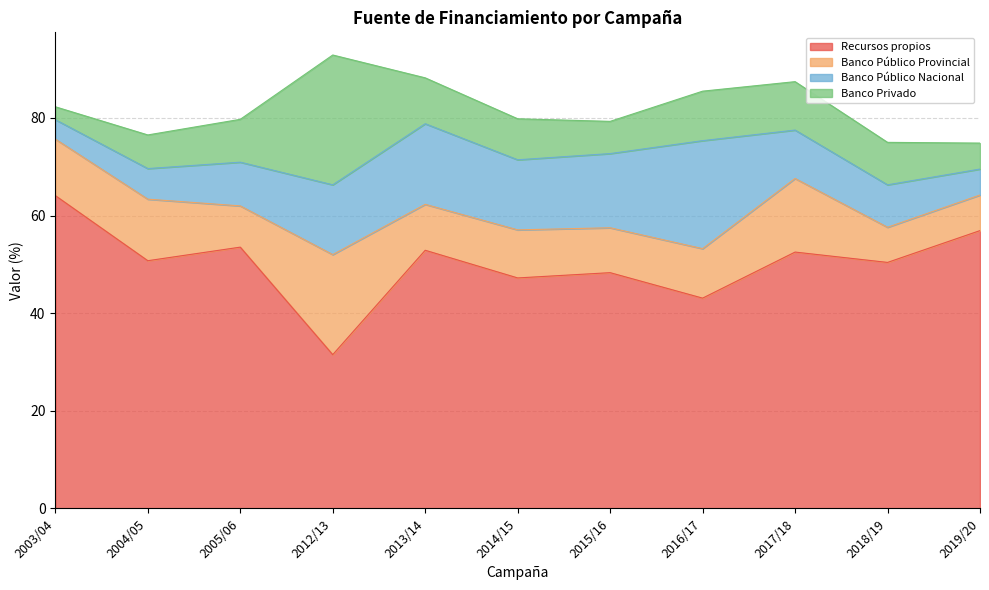

Reading right to left, extract all data points from this chart.

Recursos propios: 2019/20=56.9	2018/19=50.4	2017/18=52.5	2016/17=43.1	2015/16=48.3	2014/15=47.2	2013/14=52.9	2012/13=31.5	2005/06=53.5	2004/05=50.8	2003/04=64.1
Banco Público Provincial: 2019/20=7.3	2018/19=7.2	2017/18=15.1	2016/17=10.1	2015/16=9.2	2014/15=9.8	2013/14=9.4	2012/13=20.5	2005/06=8.4	2004/05=12.6	2003/04=11.6
Banco Público Nacional: 2019/20=5.3	2018/19=8.7	2017/18=9.9	2016/17=22.1	2015/16=15.2	2014/15=14.4	2013/14=16.5	2012/13=14.3	2005/06=9.0	2004/05=6.3	2003/04=4.0
Banco Privado: 2019/20=5.3	2018/19=8.7	2017/18=9.9	2016/17=10.1	2015/16=6.6	2014/15=8.4	2013/14=9.4	2012/13=26.6	2005/06=8.8	2004/05=6.9	2003/04=2.6